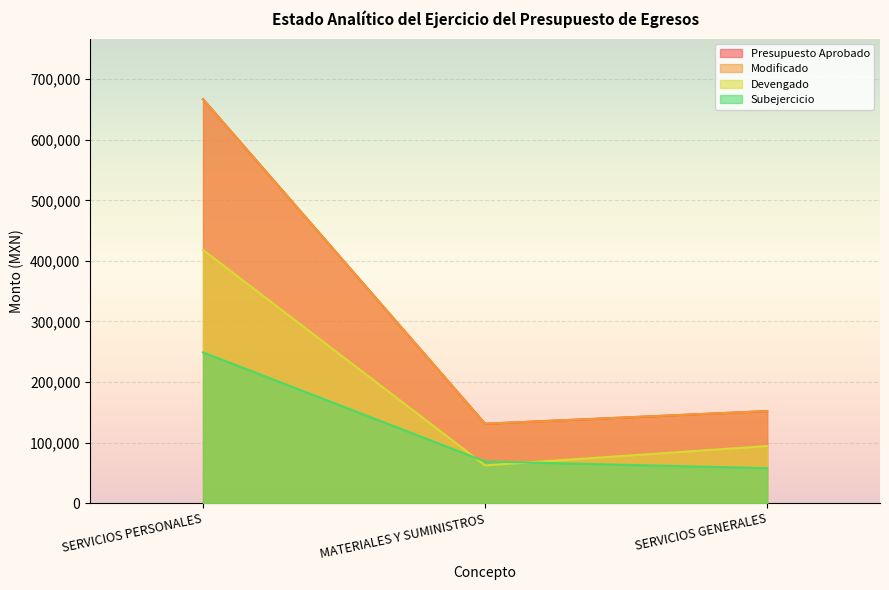

What is the highest value of the Devengado series?

418023.2